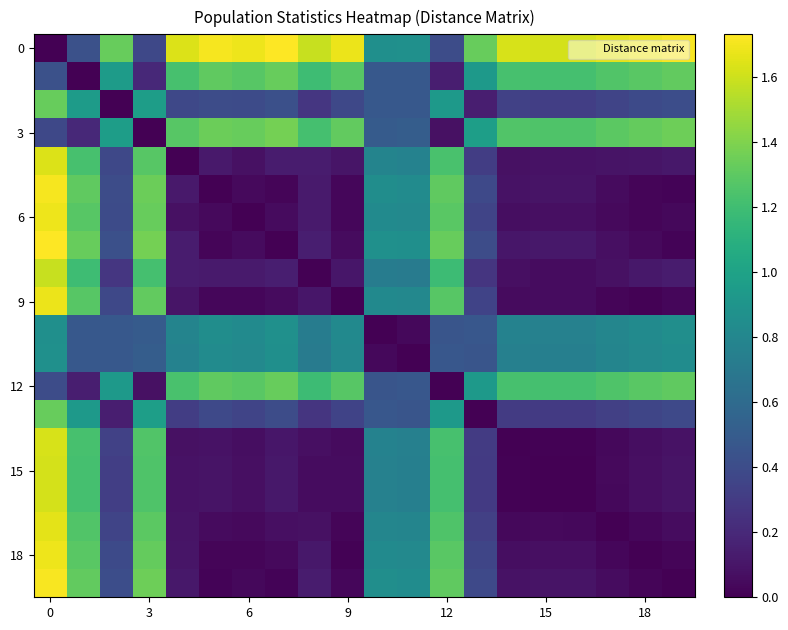

What is the greatest value displayed?

1.7